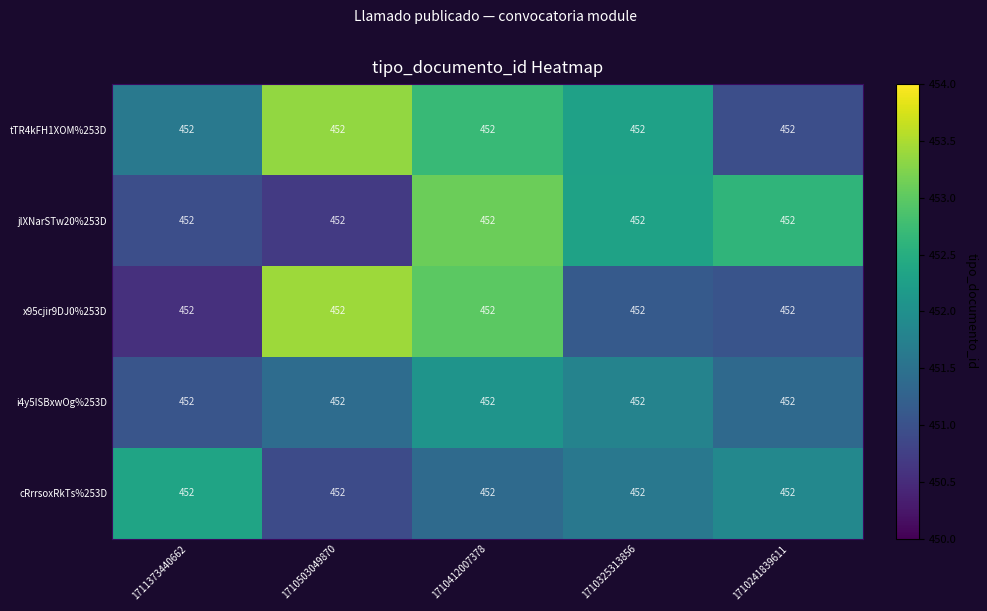

Which label corresponds to the largest value in the chart?

1710503049870